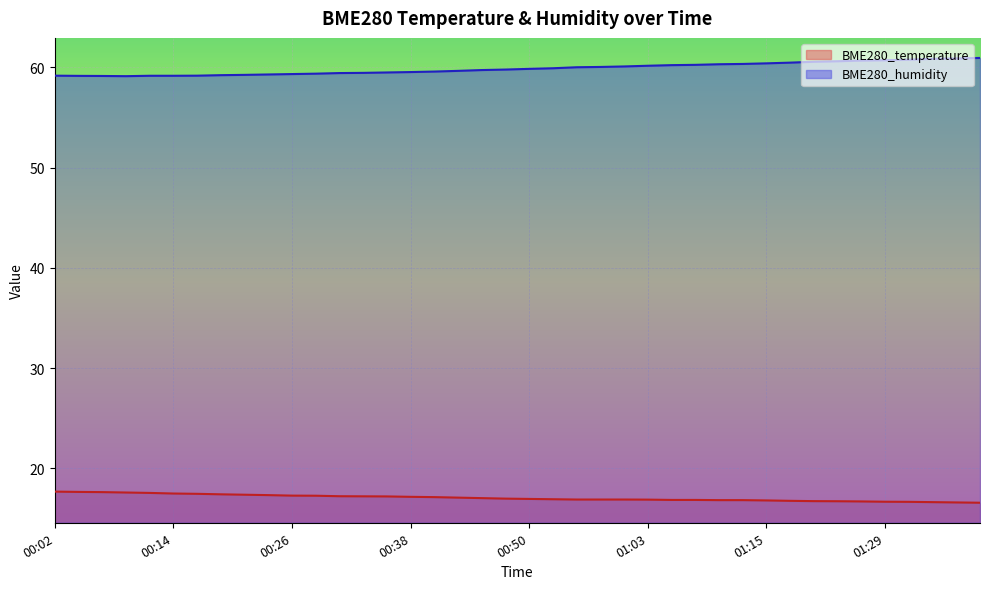

What is the maximum value shown in the chart?

61.0